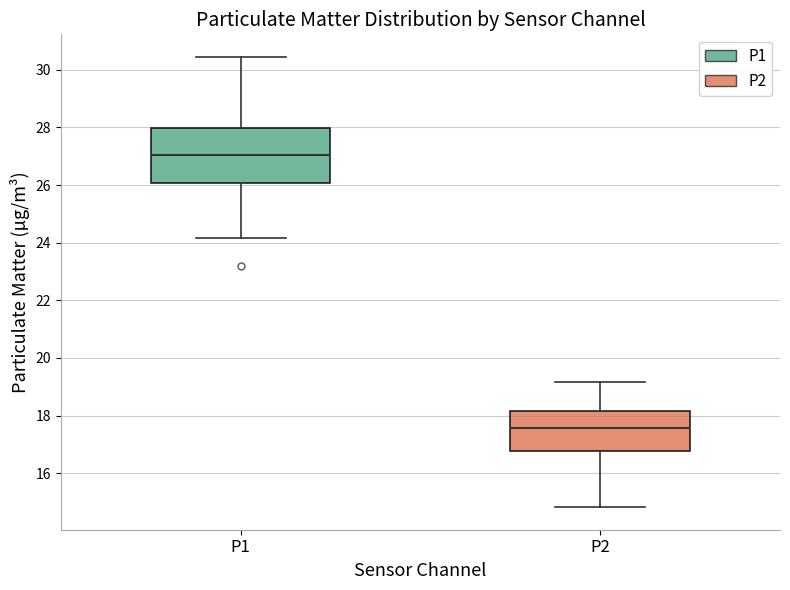

Reading left to right, transcribe this box plot: for each box, give where its median line is, the range the box spans, and where its two whiskers end, as read against the y-axis. The values are not printed on the chart, so give them approximately, as read against the axis.

P1: median 27.0, box 26.0 to 28.0, whiskers 24.2 to 30.4
P2: median 17.6, box 16.8 to 18.2, whiskers 14.8 to 19.2